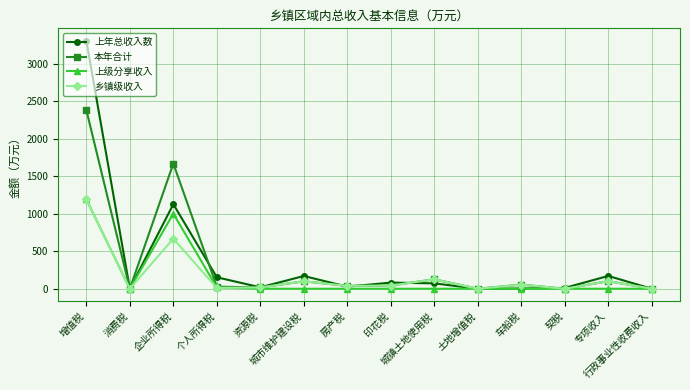

The value of 本年合计 at 契税 is 903. True or false?

False